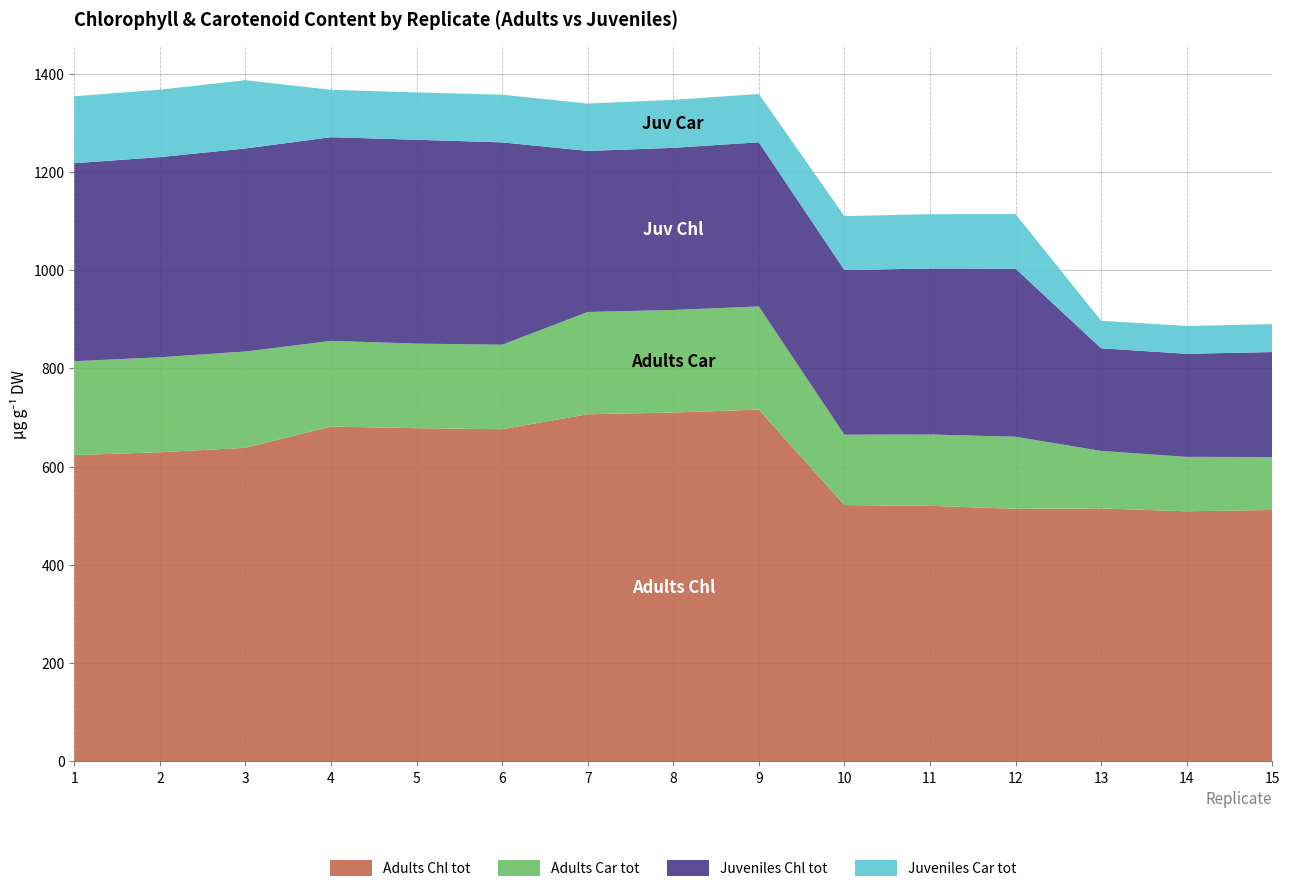

Reading left to right, list all the values displayed in this chart.

Adults Chl tot: 1=623.3	2=629.1	3=638.1	4=681.4	5=678.1	6=676.0	7=706.5	8=710.0	9=715.9	10=521.5	11=520.0	12=514.0	13=514.6	14=508.8	15=511.6
Adults Car tot: 1=191.2	2=193.4	3=196.1	4=174.5	5=172.2	6=172.1	7=208.2	8=208.9	9=210.1	10=143.3	11=145.3	12=146.7	13=117.2	14=110.9	15=107.8
Juveniles Chl tot: 1=403.2	2=407.6	3=413.4	4=414.7	5=415.1	6=412.0	7=328.0	8=330.1	9=334.2	10=335.2	11=338.0	12=342.3	13=208.9	14=209.9	15=213.7
Juveniles Car tot: 1=136.3	2=137.3	3=139.1	4=96.5	5=96.4	6=97.1	7=96.4	8=97.7	9=98.4	10=109.8	11=110.6	12=111.2	13=56.1	14=56.6	15=57.0